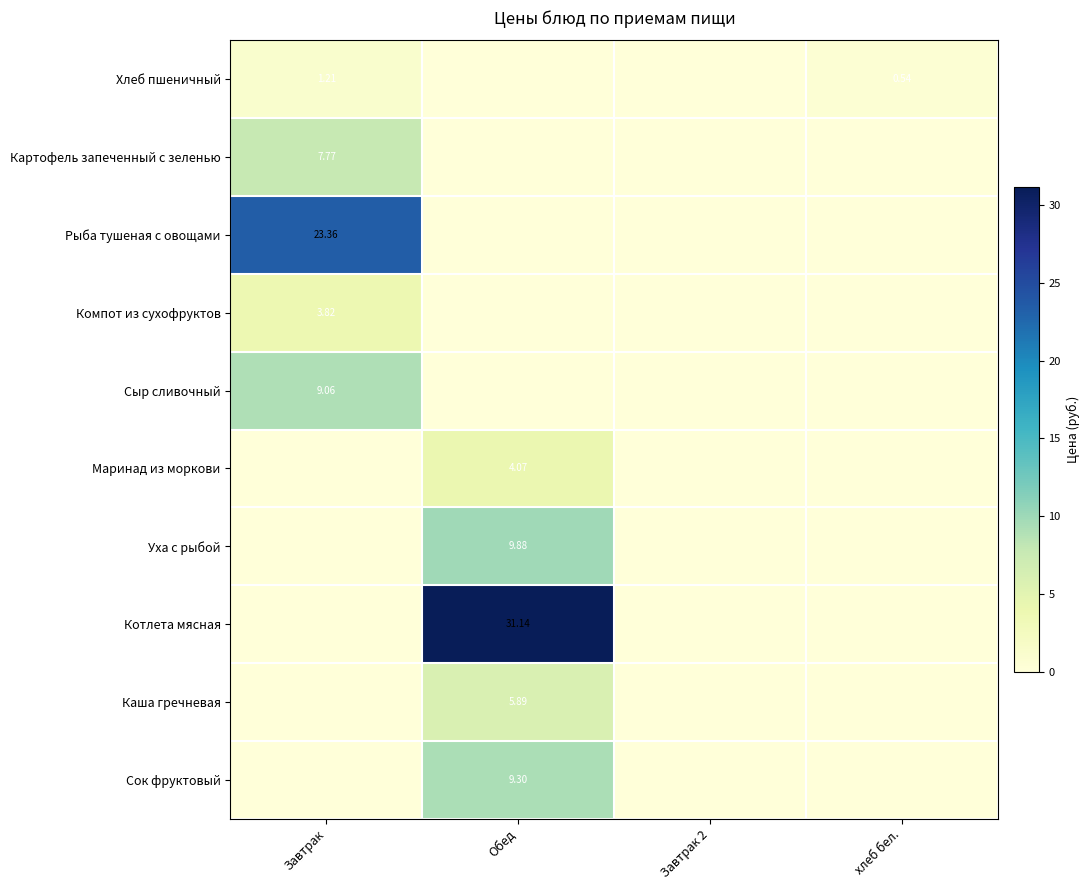

What is the sum of all Уха с рыбой values?

9.9